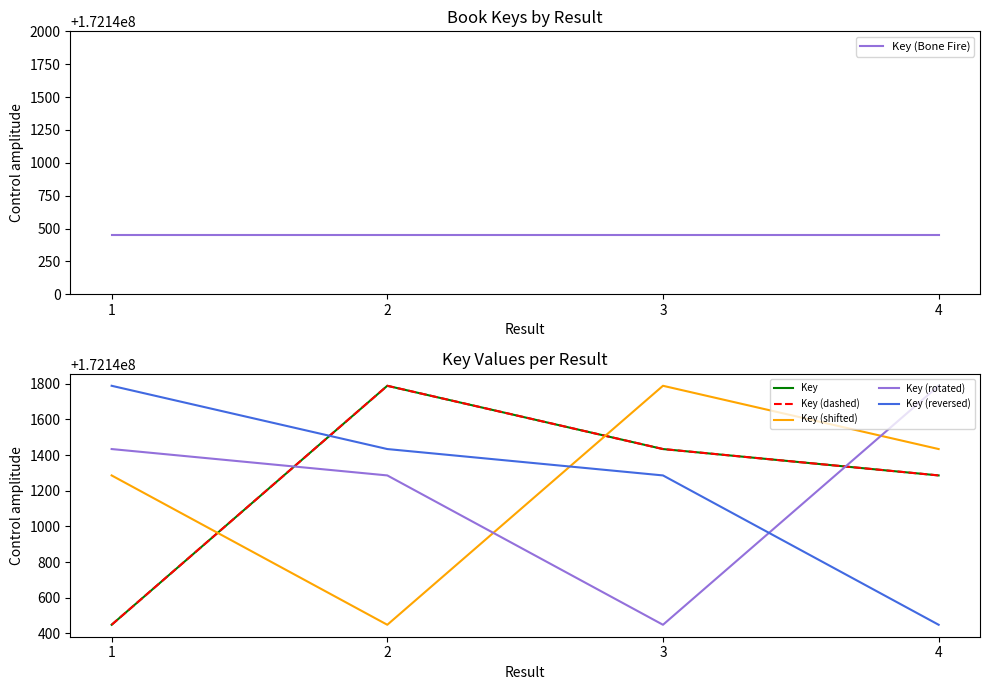

Between 2 and 4, which series saw the biggest shift?

Key (shifted)